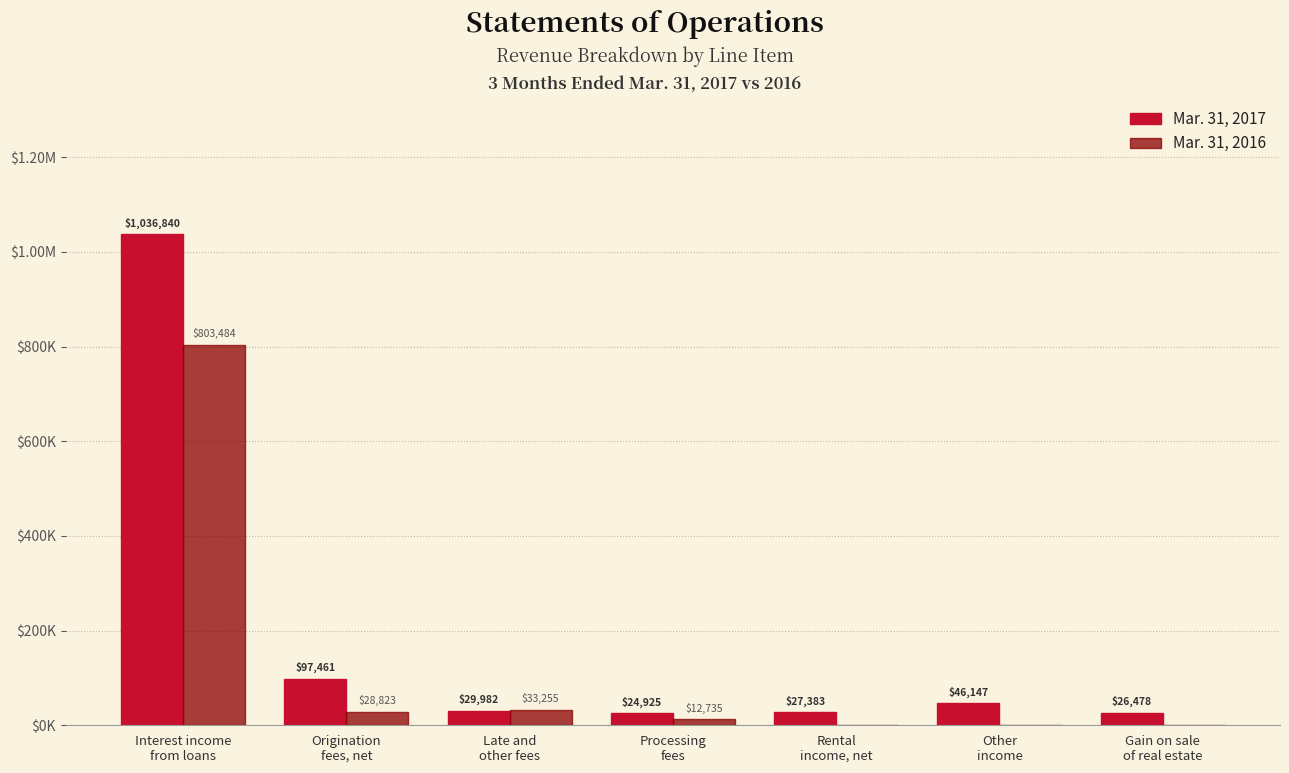

Are the bars horizontal?

No